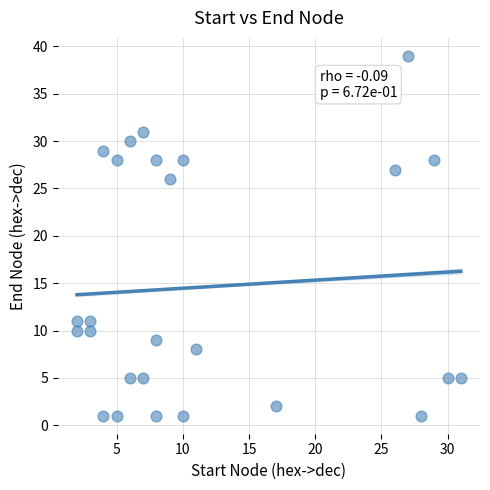

What Y value in the scatter plot is closest to 20?

26